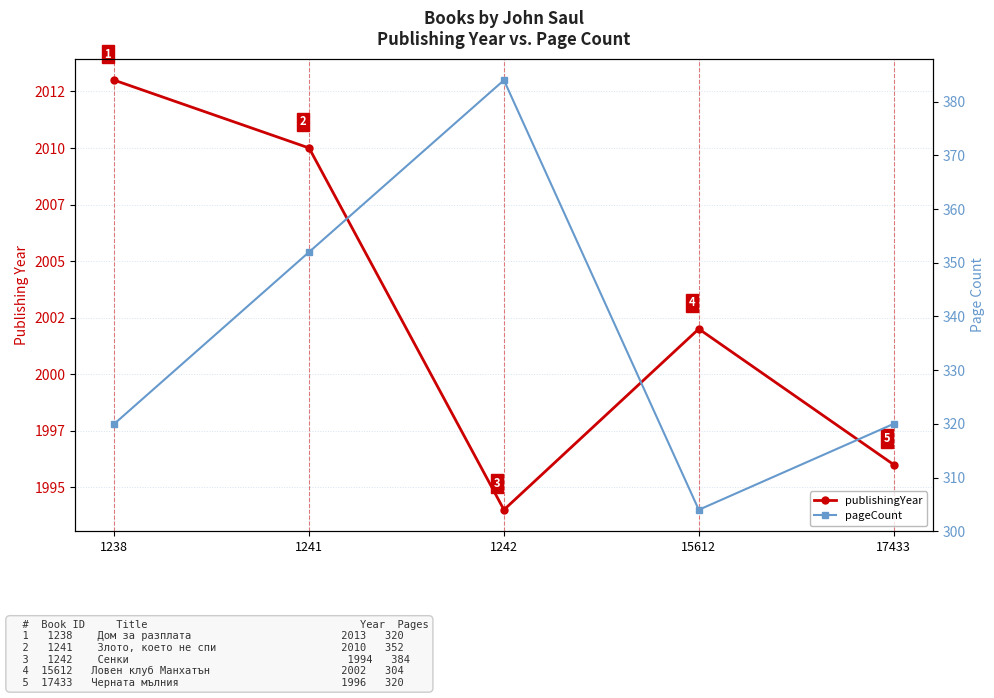

How many data points in pageCount are above 320?

2